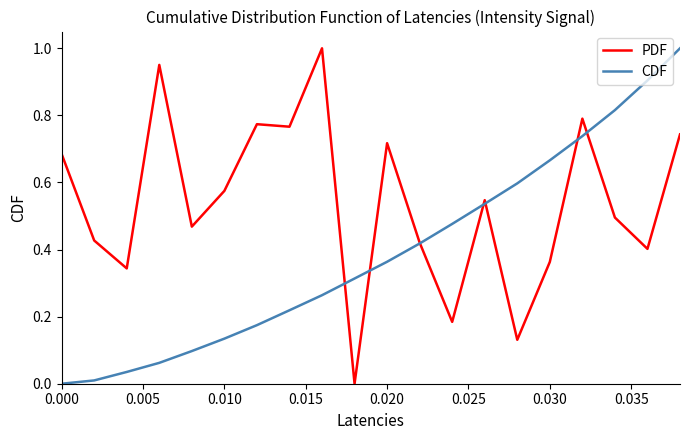

Which series has the largest total across all categories?

PDF